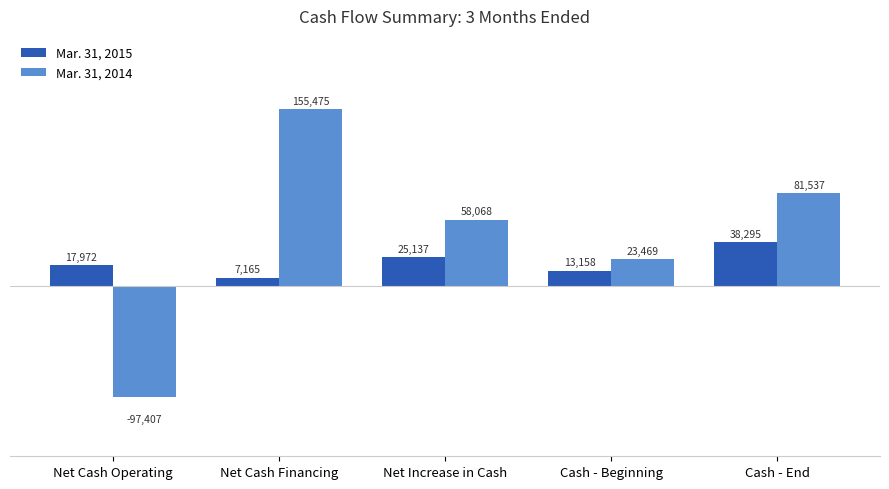

Where does the Mar. 31, 2014 series first go above 58068?

Net Cash Financing